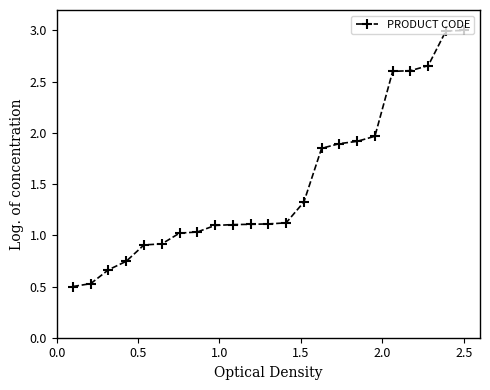

How many data points does each series have?

23